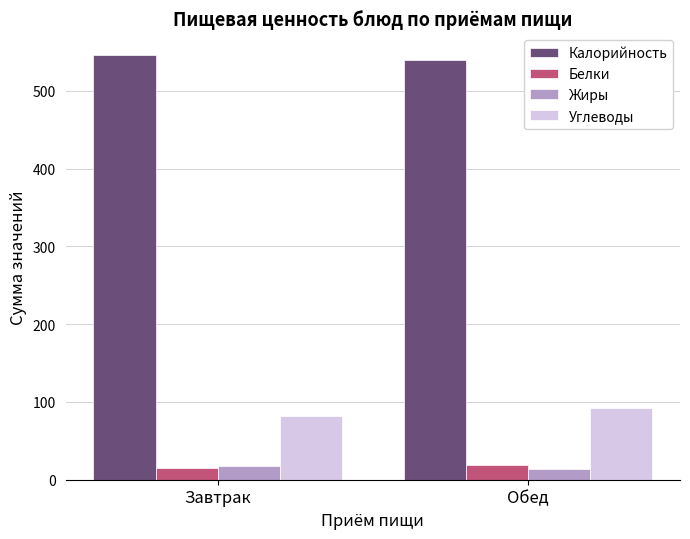

What is the difference between the Белки values at Обед and Завтрак?

4.3